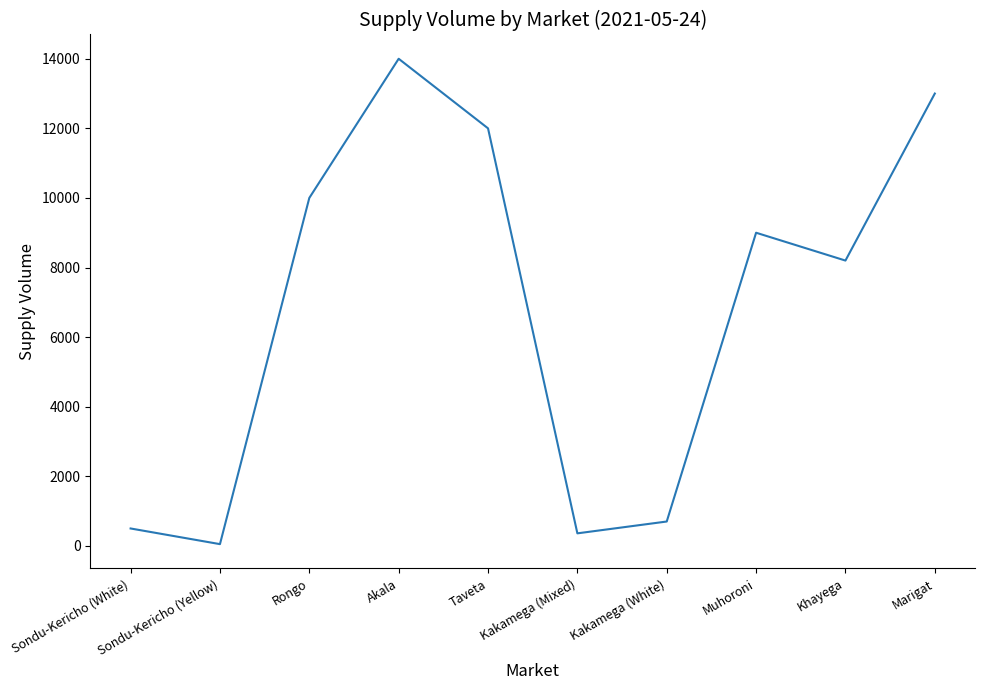

Reading left to right, transcribe all the data shown in this chart.

Sondu-Kericho (White)=500	Sondu-Kericho (Yellow)=50	Rongo=10000	Akala=14000	Taveta=12000	Kakamega (Mixed)=360	Kakamega (White)=700	Muhoroni=9000	Khayega=8200	Marigat=13000